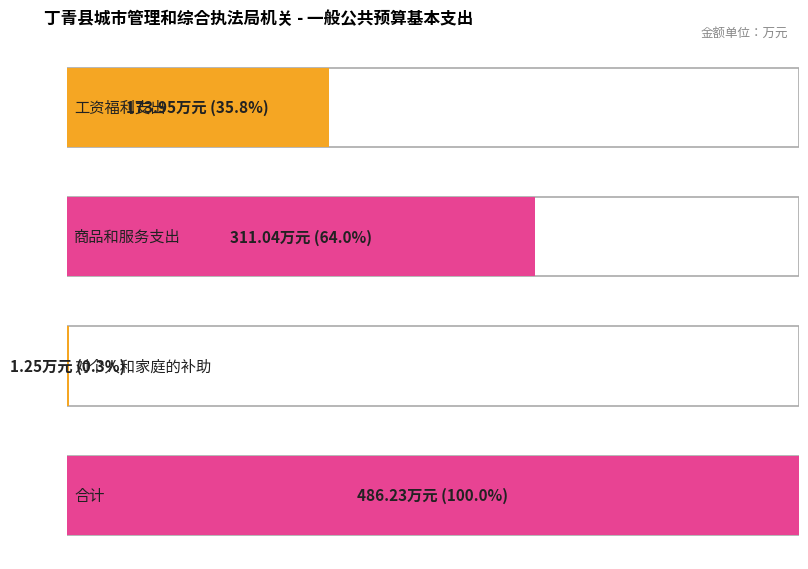

Which series has the largest range (max minus min)?

工资福利支出